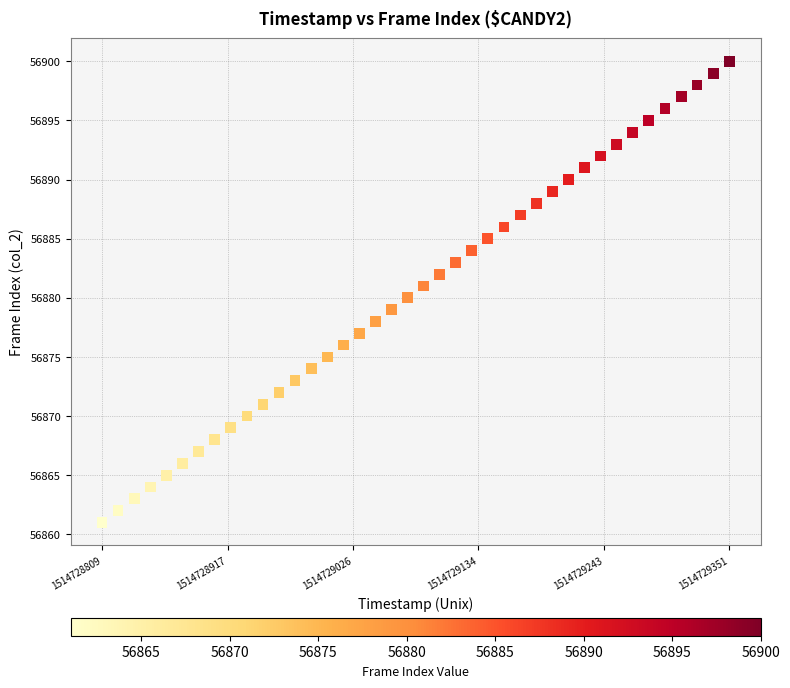

What is the range of Y values (max minus min)?

39